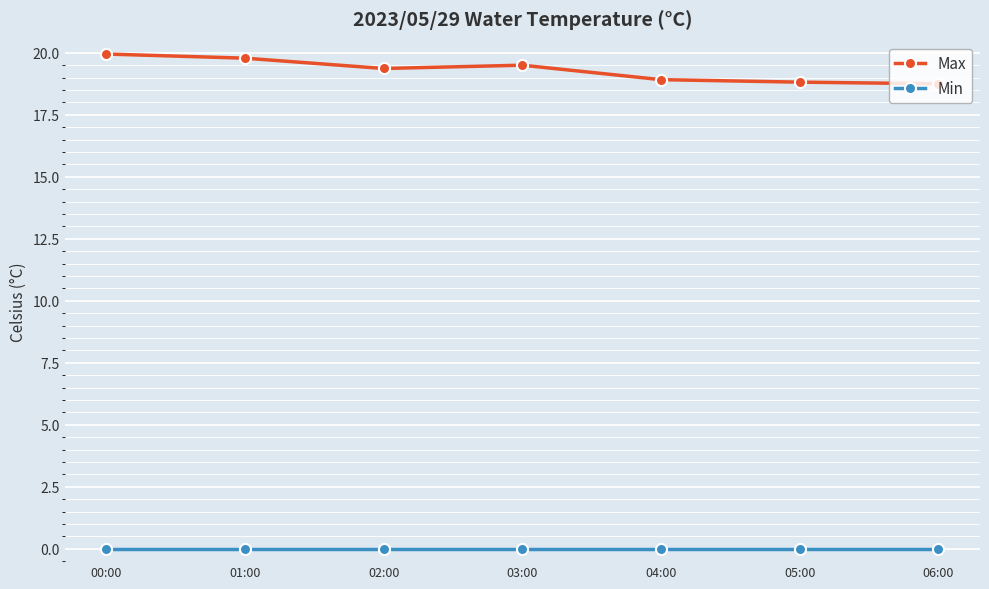

What is the spread (max minus min) of values at 04:00?

18.9